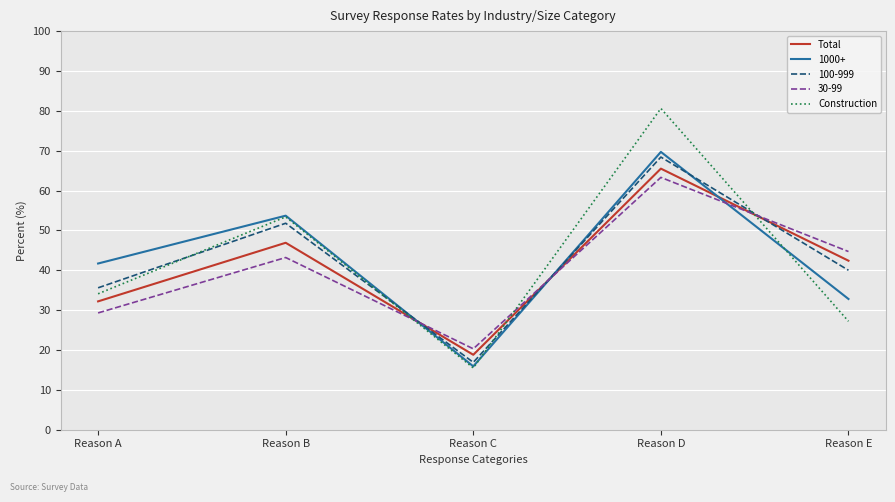

True or false: Construction has more than 1 points higher than both neighbors.

True